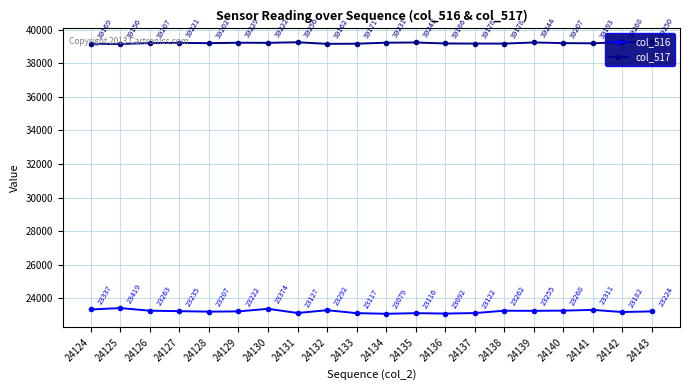

Reading right to left, what are all the values shown in this chart?

col_516: 24143=23224	24142=23182	24141=23311	24140=23268	24139=23255	24138=23262	24137=23122	24136=23092	24135=23116	24134=23079	24133=23117	24132=23292	24131=23127	24130=23374	24129=23222	24128=23207	24127=23235	24126=23263	24125=23419	24124=23337
col_517: 24143=39250	24142=39268	24141=39193	24140=39207	24139=39244	24138=39178	24137=39178	24136=39186	24135=39243	24134=39231	24133=39171	24132=39162	24131=39256	24130=39222	24129=39229	24128=39202	24127=39221	24126=39207	24125=39156	24124=39169